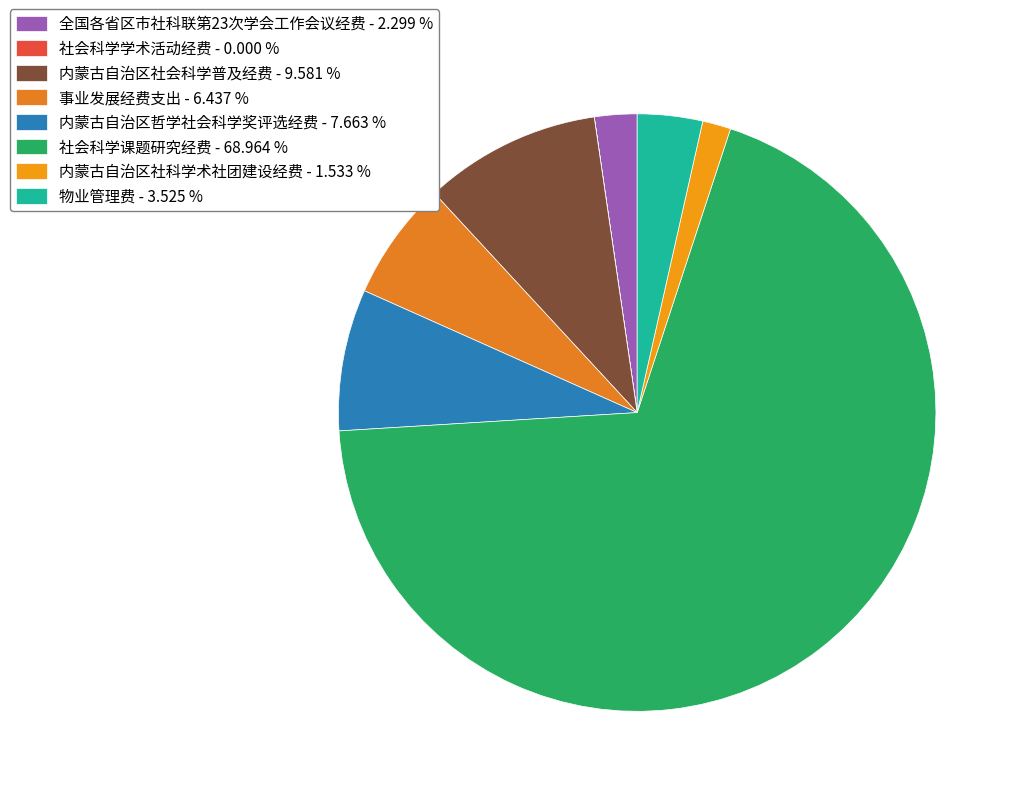

What percentage is the 社会科学课题研究经费 slice, to the nearest percent?

69%